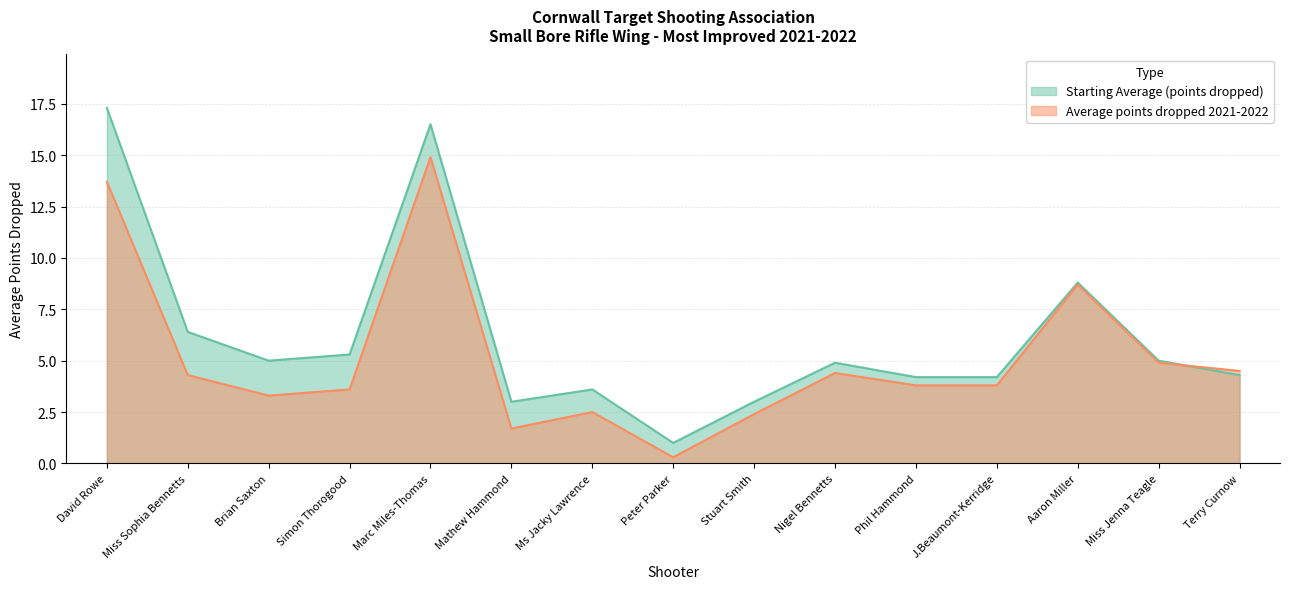

True or false: Starting Average (points dropped) has more than 2 points higher than both neighbors.

True